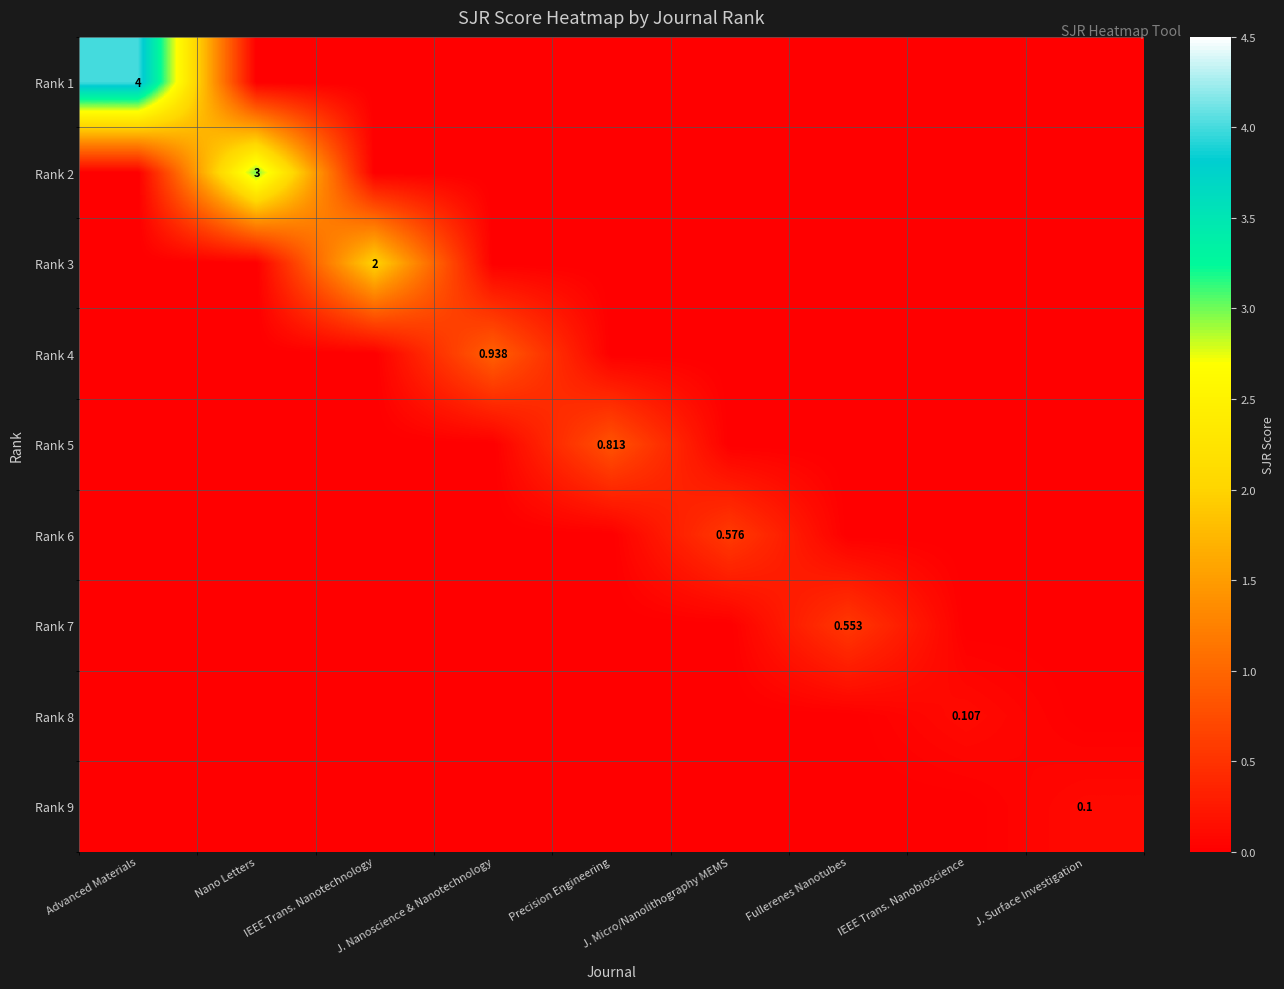

Is it true that Rank 2 equals 3.0 at Nano Letters?

True